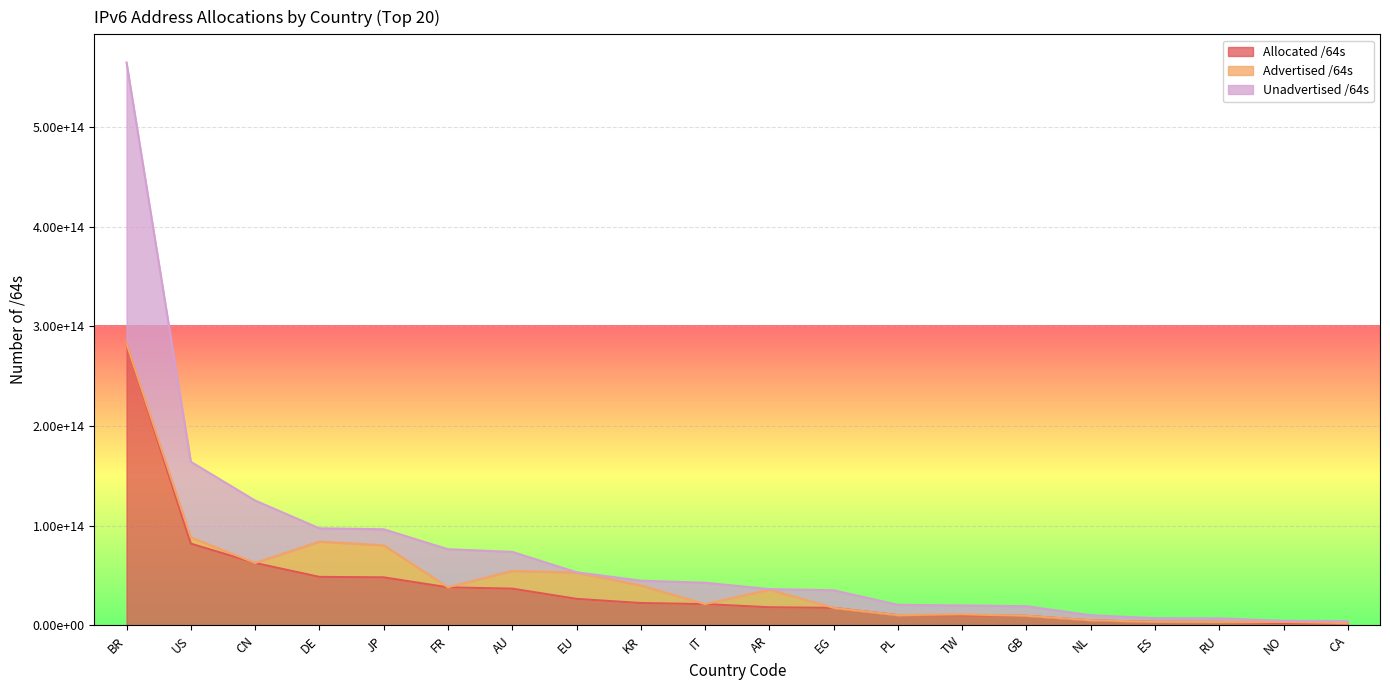

Is the value of Allocated /64s at RU greater than the value of Unadvertised /64s at GB?

No